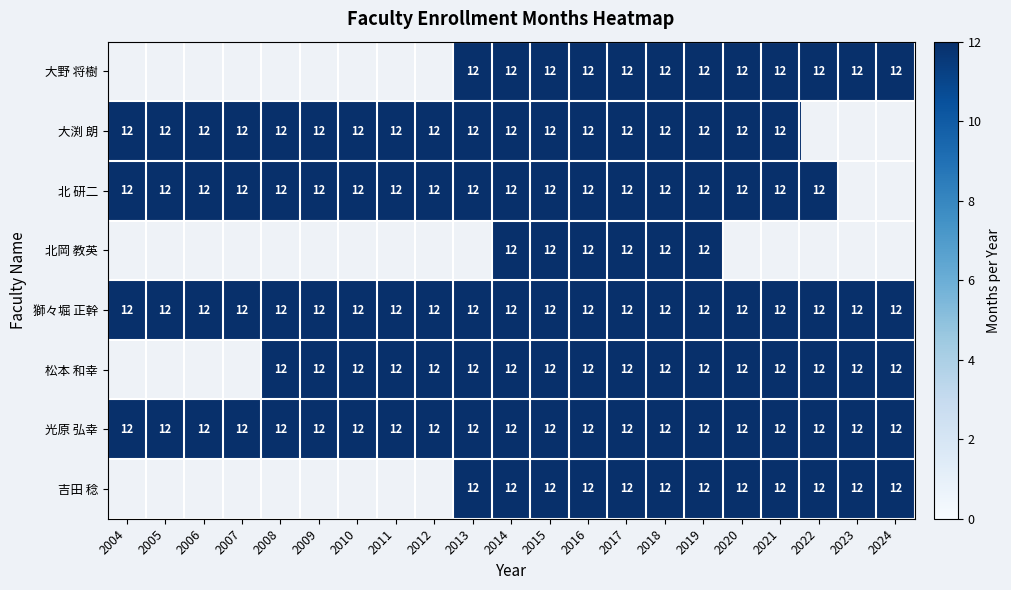

Which series has the largest range (max minus min)?

大渕 朗